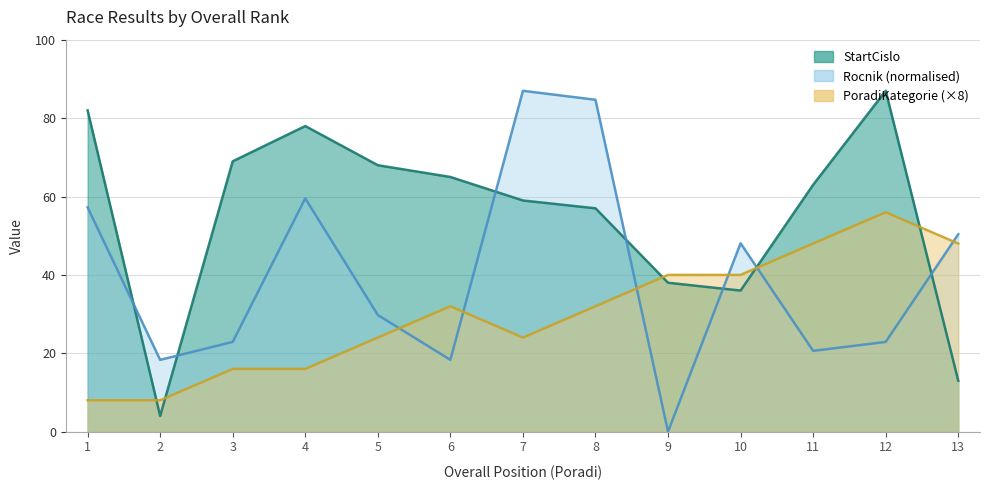

Where does the StartCislo series first go above 63?

1